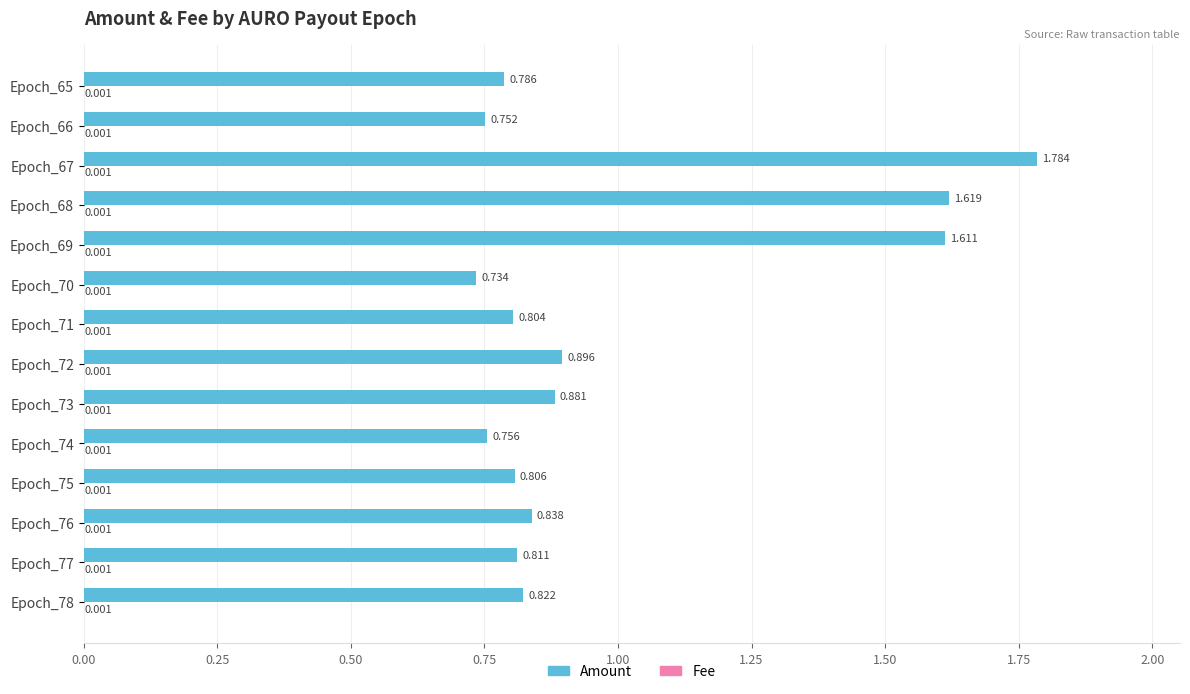

Count the number of categories in the chart.

14